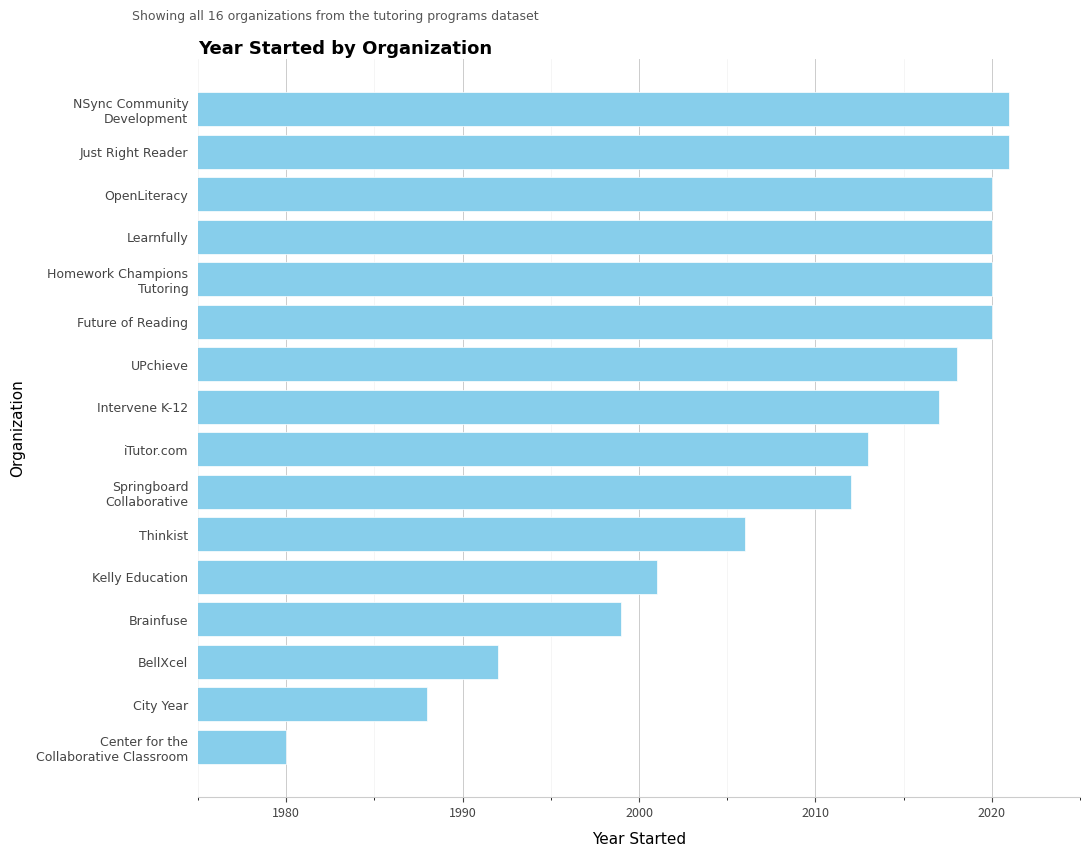

Which has a higher value, iTutor.com or Future of Reading?

Future of Reading